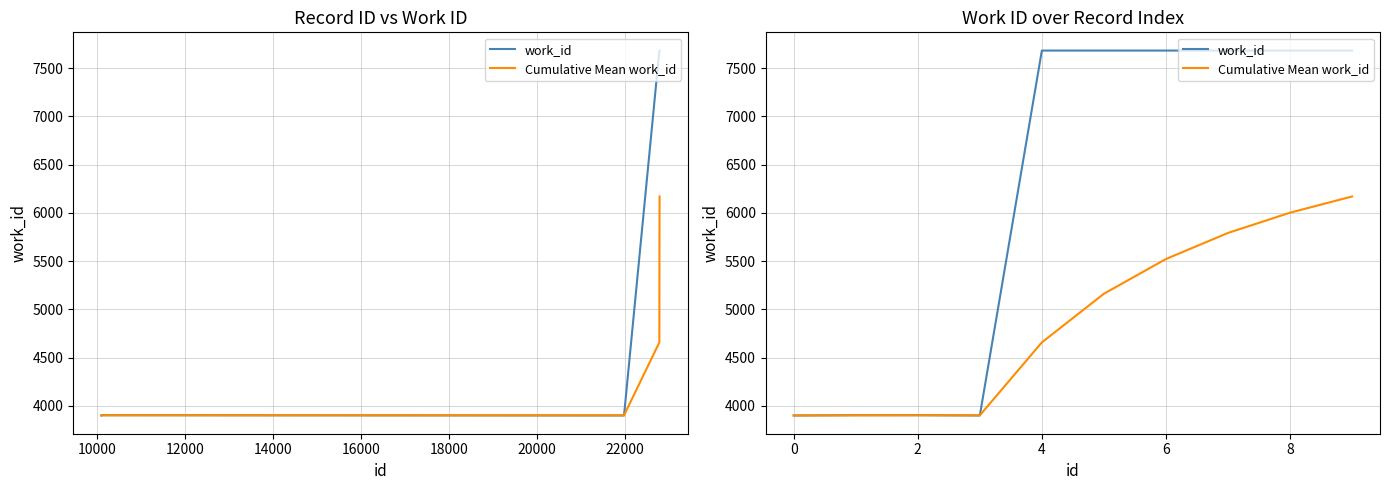

How many series are shown in this chart?

2